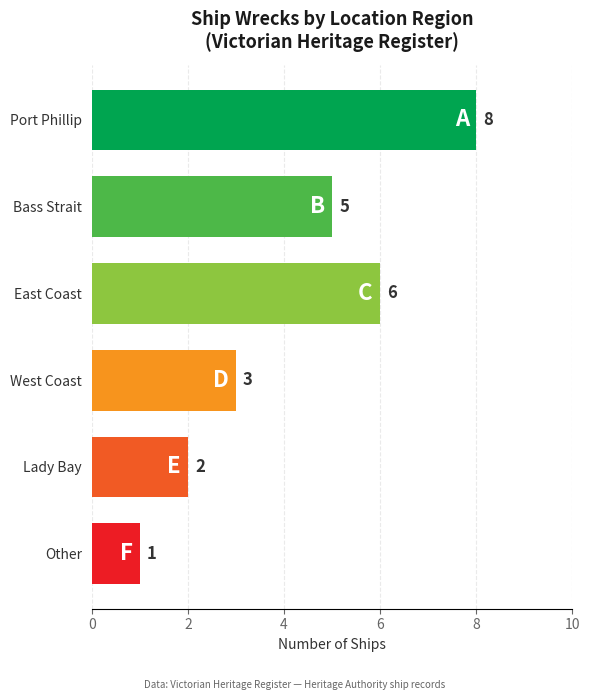

What is the difference between the maximum and second lowest values?

6